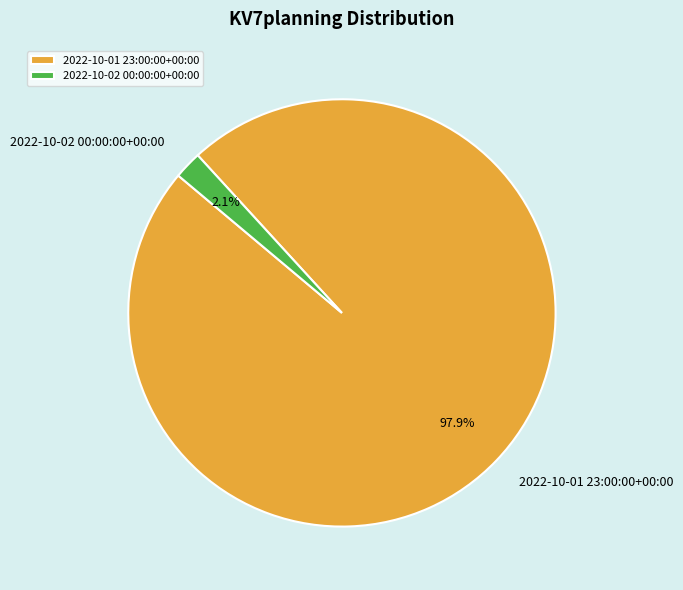

To the nearest percent, what portion does 2022-10-01 23:00:00+00:00 represent?

98%